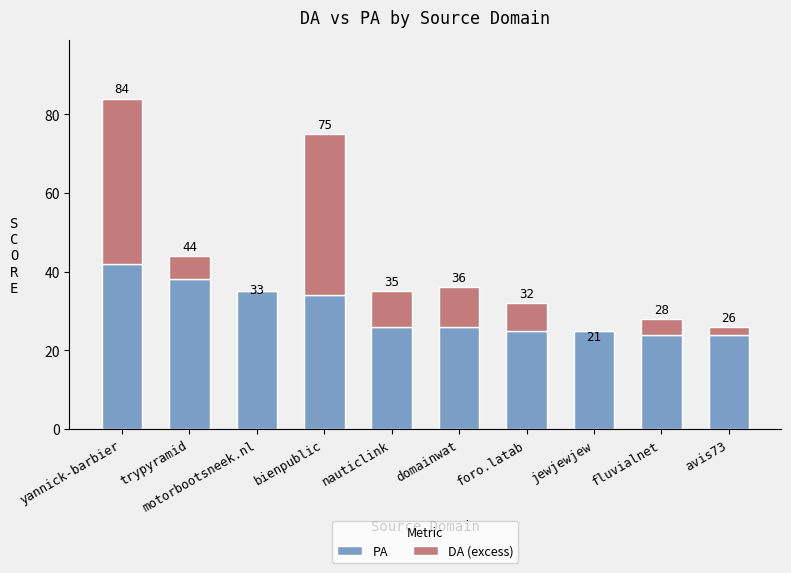

What value does the DA (excess) series have at domainwat, to the nearest 5?

10